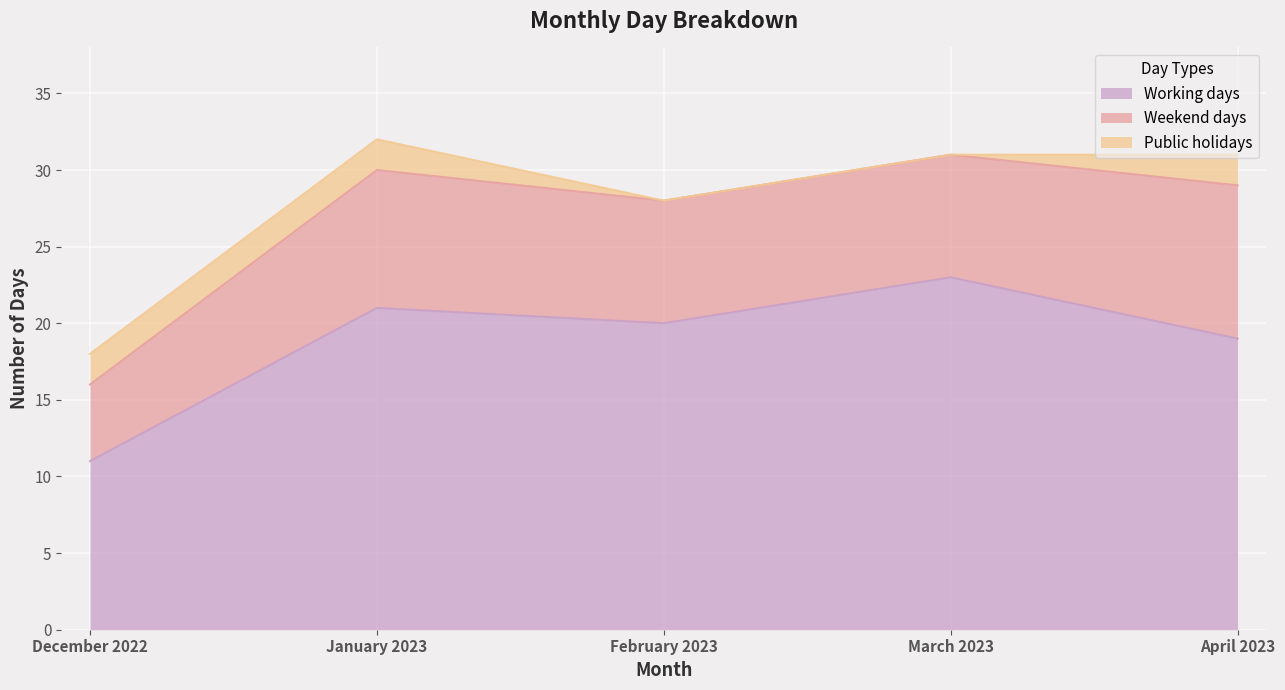

True or false: Working days and Public holidays intersect in this chart.

False